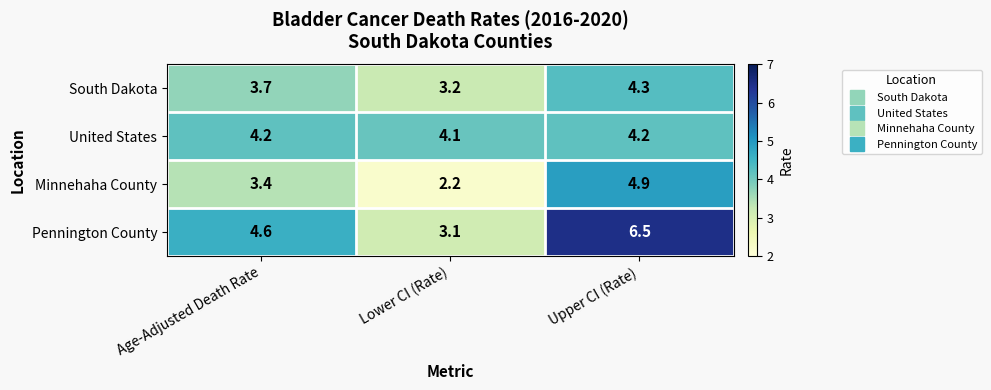

List the series in order of their overall mean, lowest first.

Minnehaha County, South Dakota, United States, Pennington County